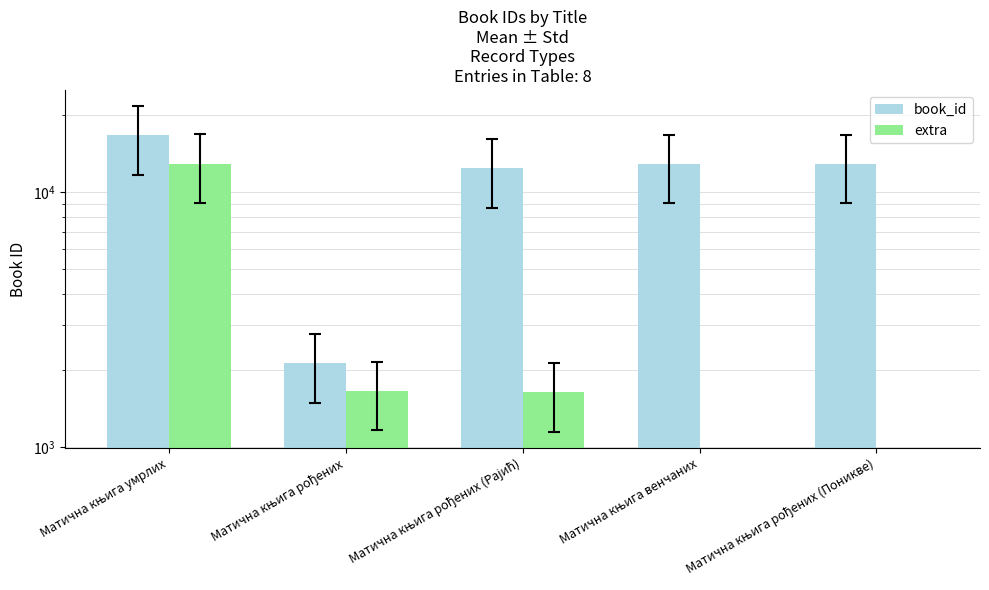

What value does the book_id series have at Матична књига рођених, to the nearest 10?

2140